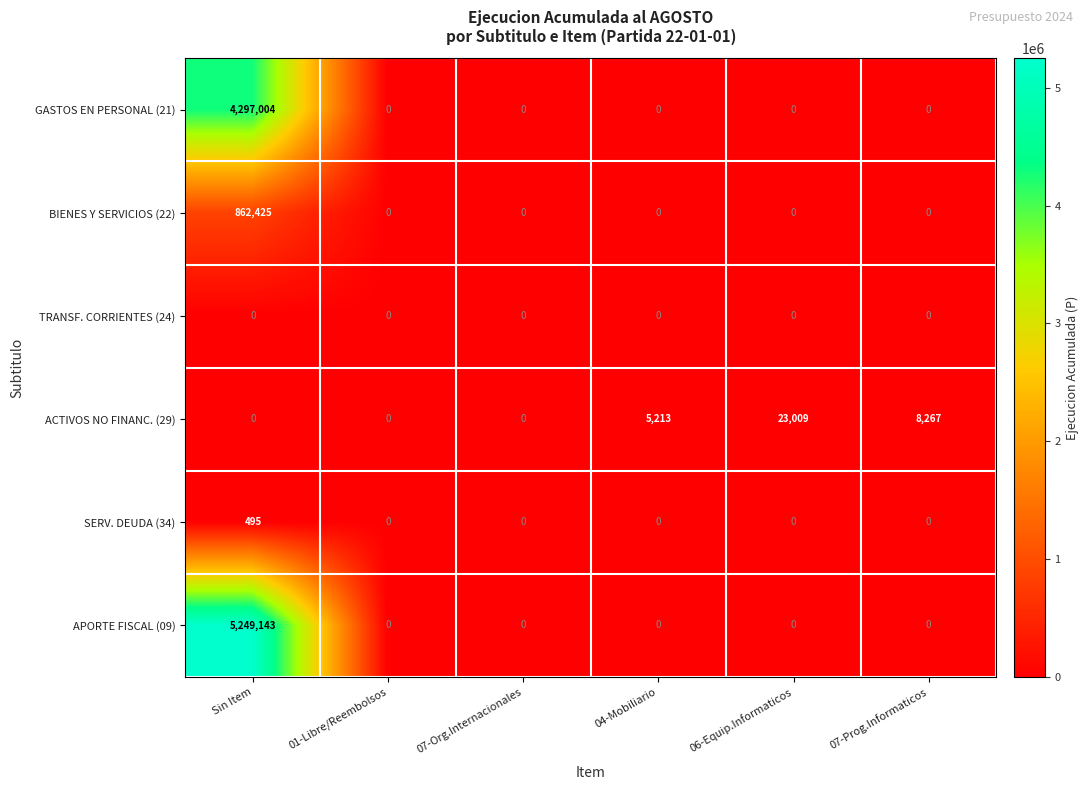

What is the difference between the ACTIVOS NO FINANC. (29) values at 06-Equip.Informaticos and 04-Mobiliario?

17796